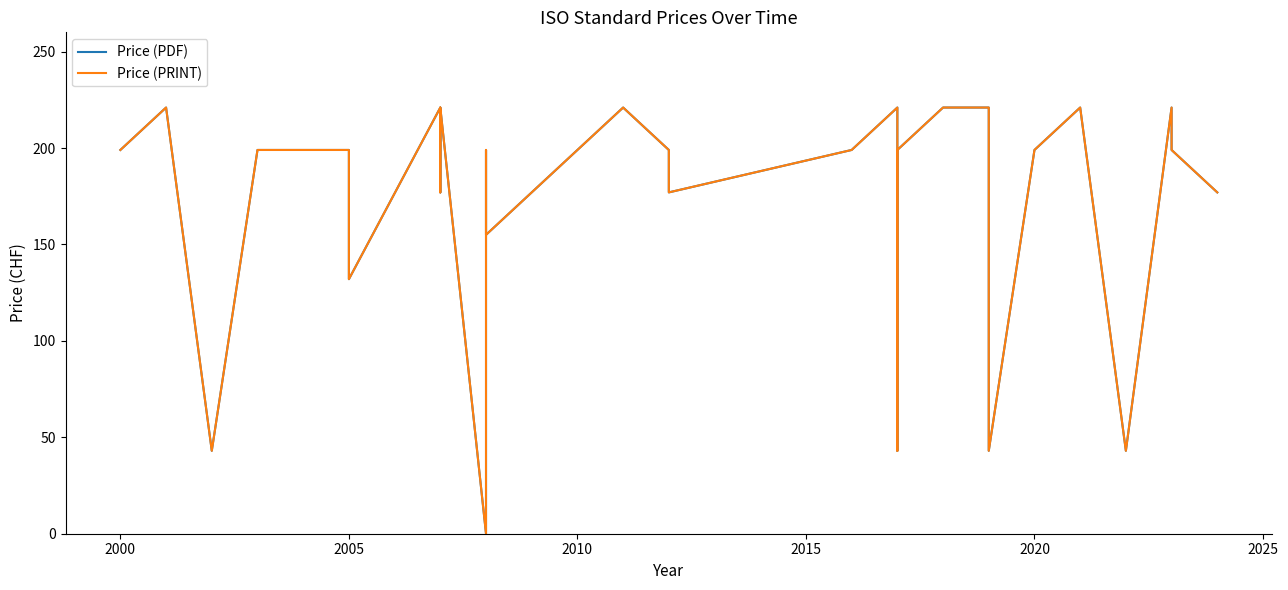

How many distinct data groups are displayed?

2